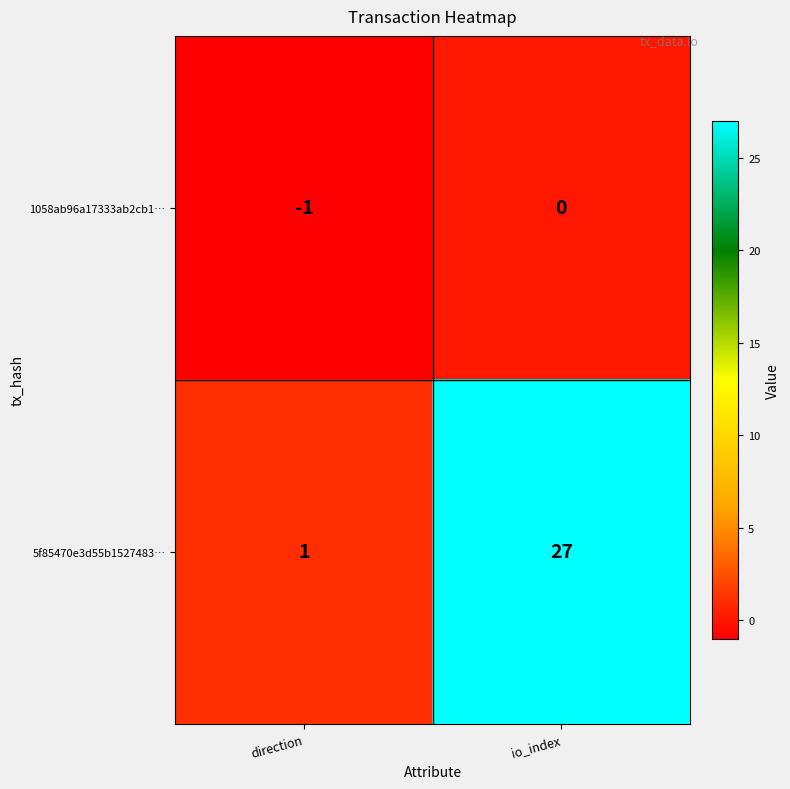

How many series are shown in this chart?

2